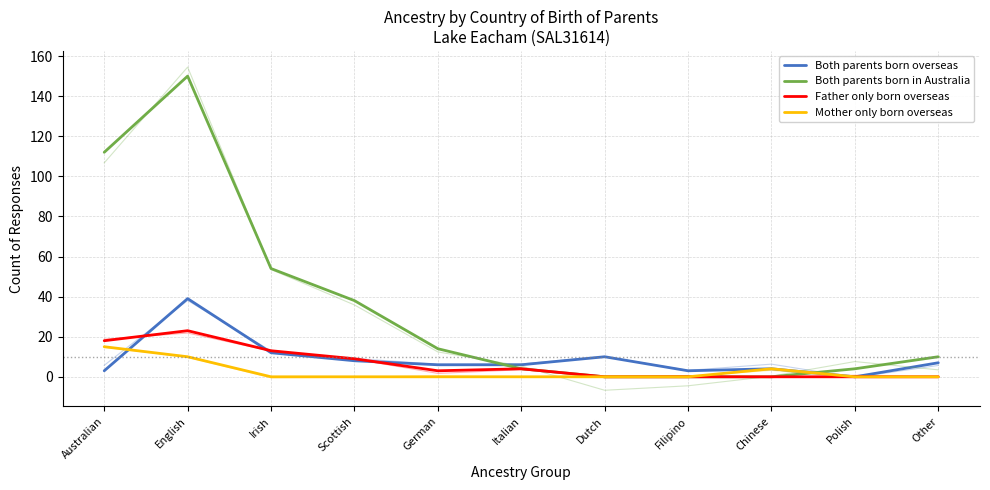

What is the sum of the Both parents born overseas values at Scottish and Australian?

11